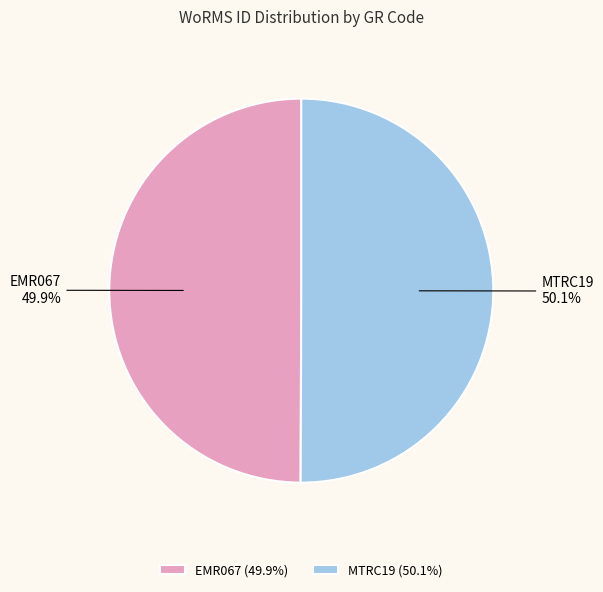

What is the ratio of the value at EMR067 to the value at MTRC19?

1.0